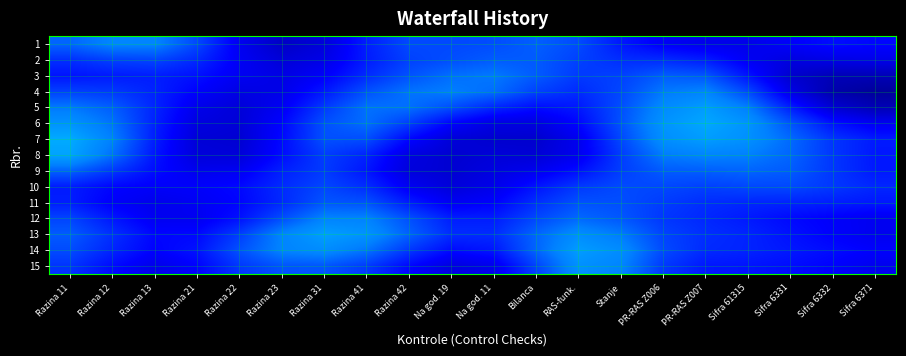

At which category is the sum across all series the highest?

Razina 11